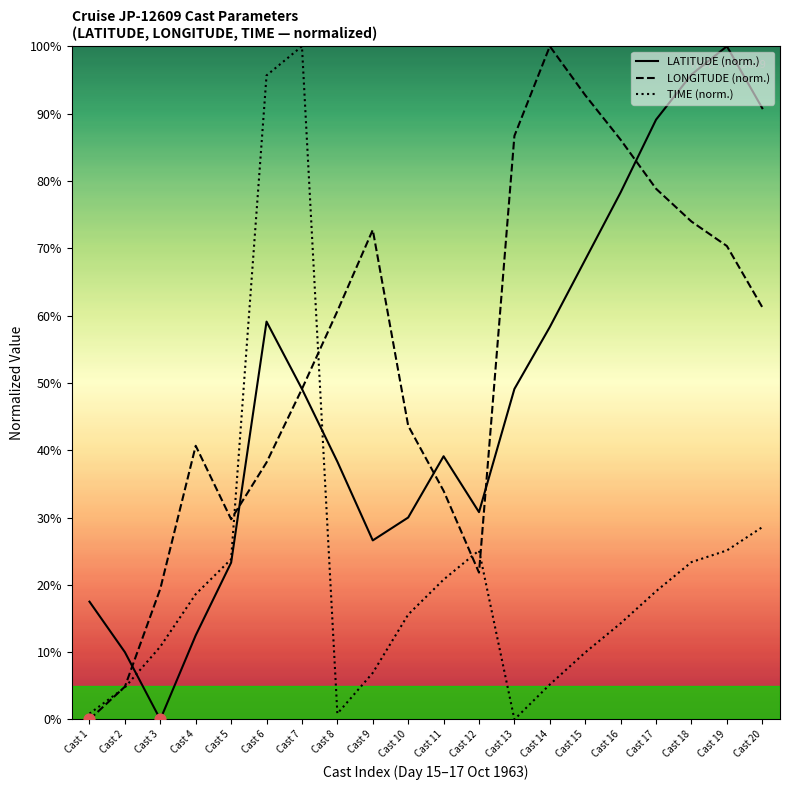

Which series has the largest total across all categories?

LONGITUDE (norm.)